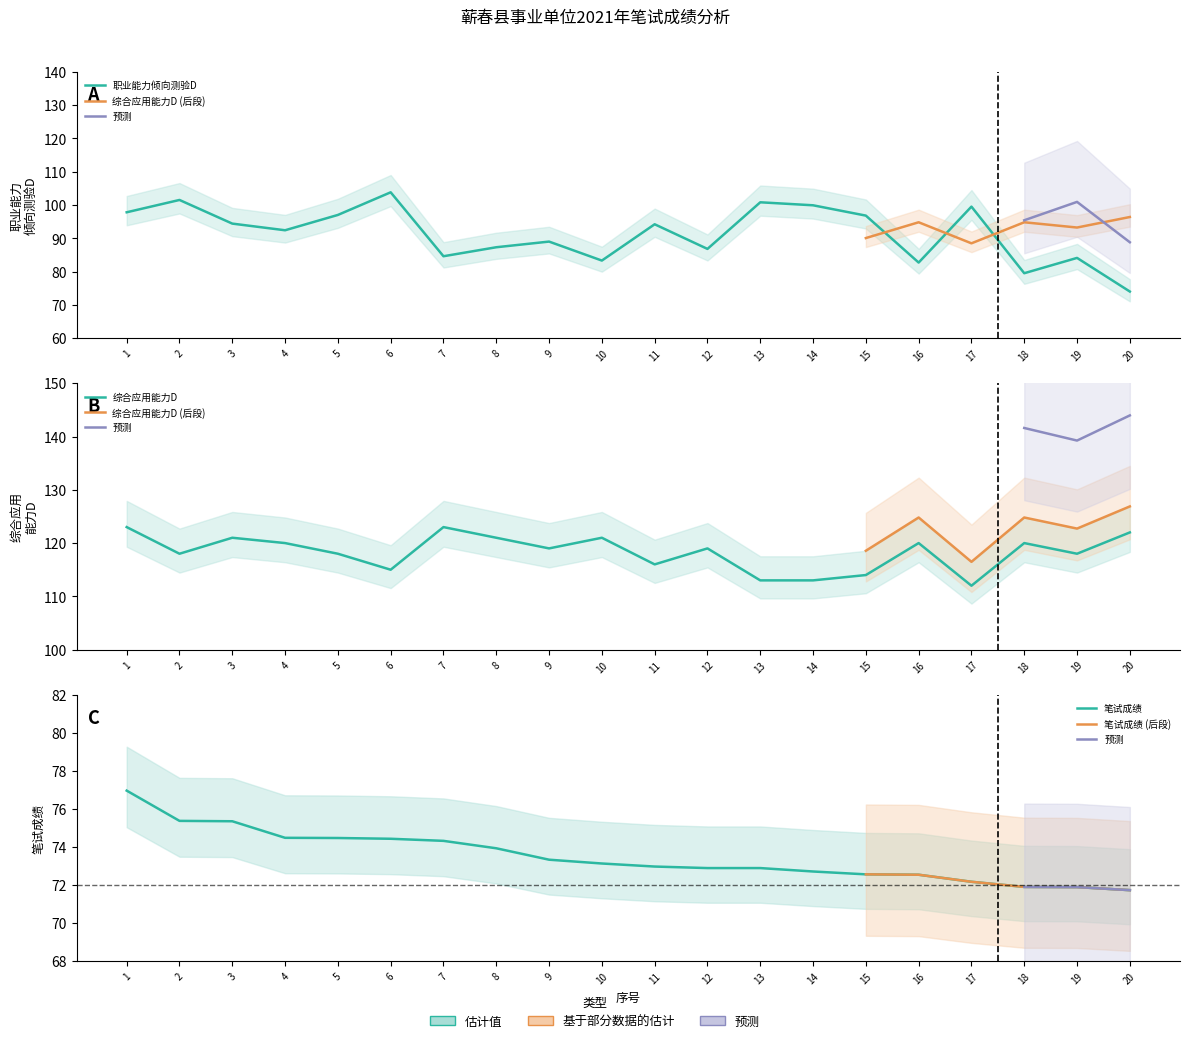

What is the smallest value displayed?

71.7